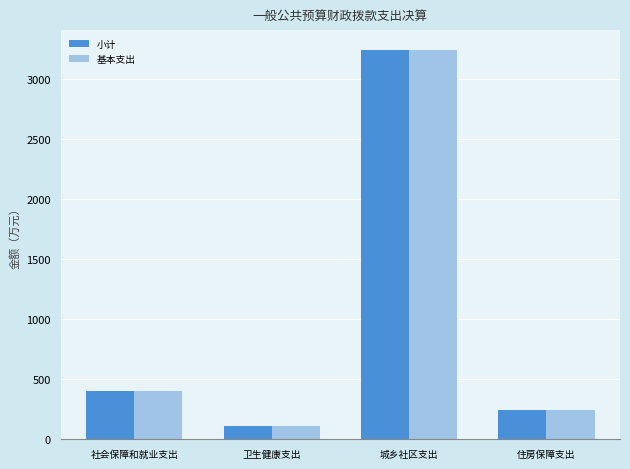

At which label does 基本支出 first exceed 400?

社会保障和就业支出